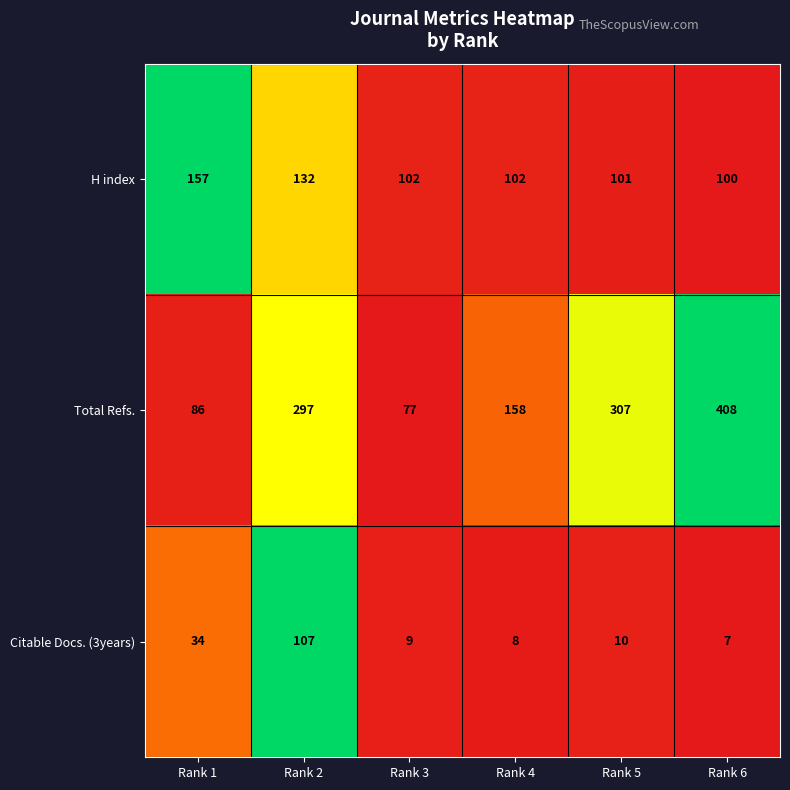

Which label corresponds to the largest value in the chart?

Rank 6